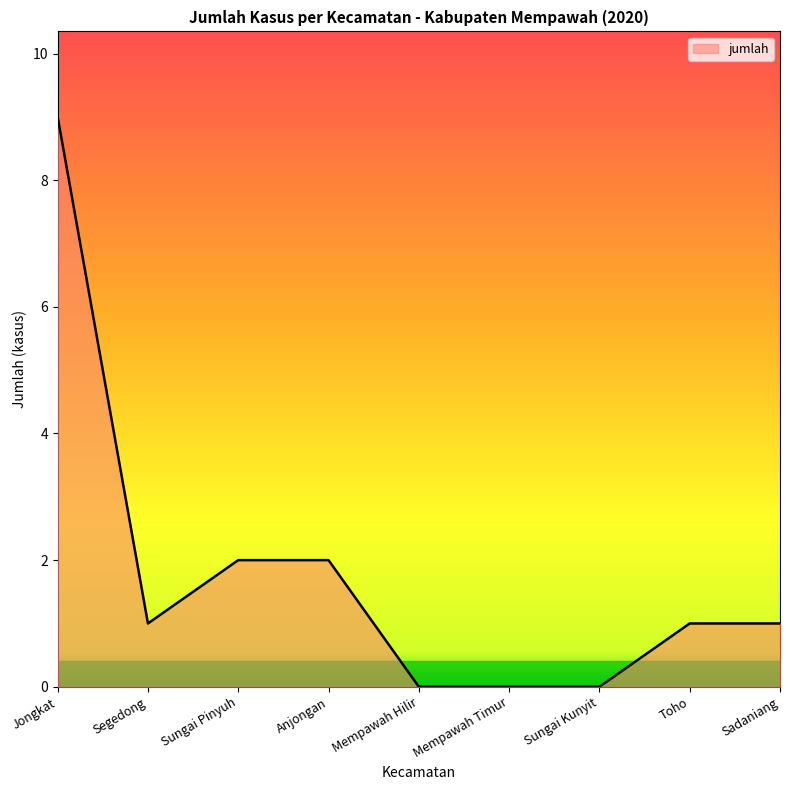

How many values are between 0 and 2?

8